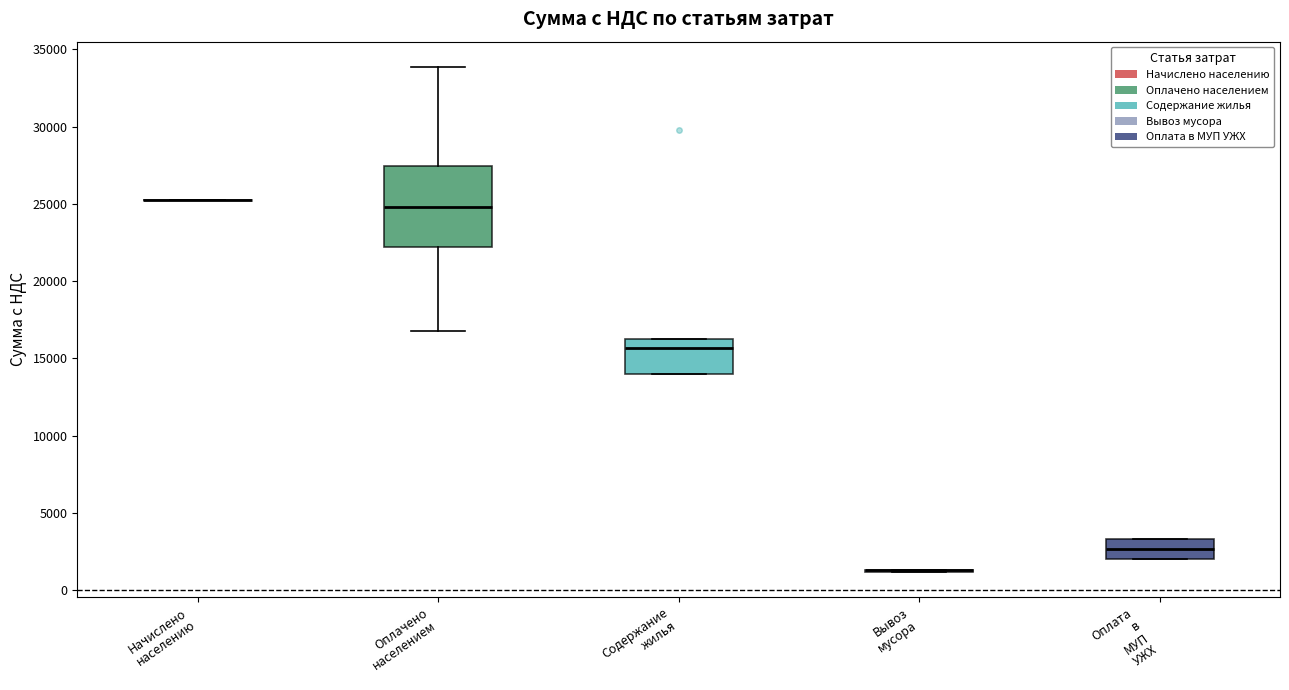

Reading left to right, read every box against the y-axis: the position of its median line, the range the box covers, and the ends of its whiskers. The values are not printed on the chart, so give them approximately, as read against the axis.

Начислено населению: box collapsed to a line at 25000, whiskers 25000 to 25000
Оплачено населением: median 25000, box 22000 to 27500, whiskers 17000 to 34000
Содержание жилья: median 15500, box 14000 to 16500, whiskers 14000 to 16500
Вывоз мусора: box collapsed to a line at 1500, whiskers 1000 to 1500
Оплата в МУП УЖХ: median 2500, box 2000 to 3500, whiskers 2000 to 3500